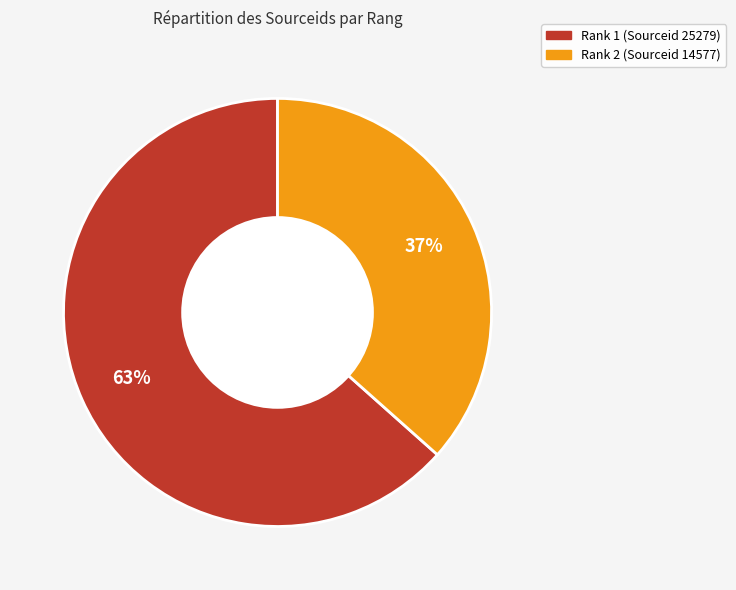

Rank the categories by value from highest to lowest.

Rank 1 (Sourceid 25279), Rank 2 (Sourceid 14577)